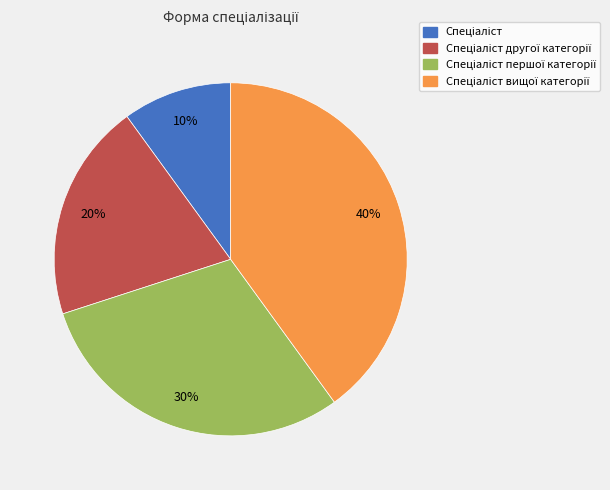

To the nearest percent, what is the difference between the largest and smallest slice percentages?

30%